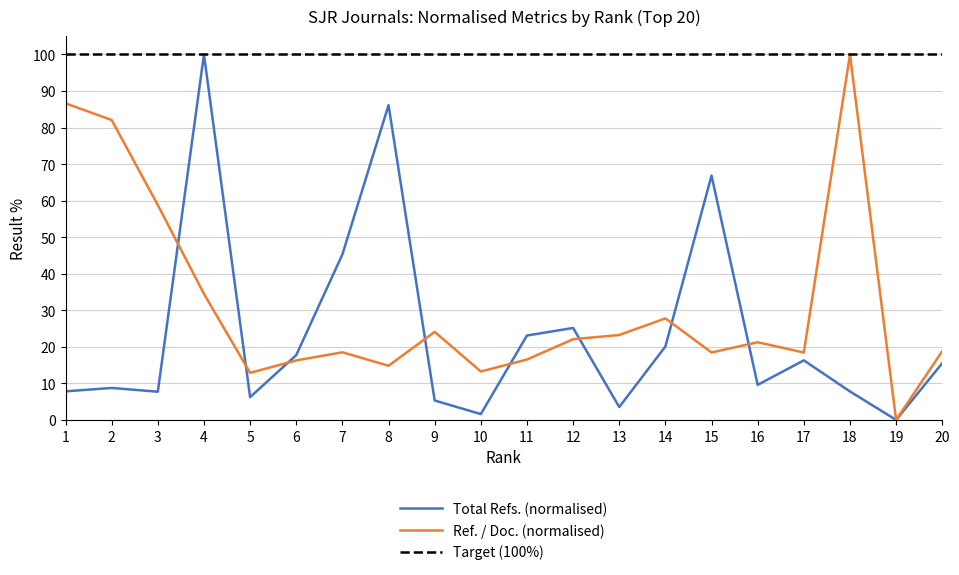

True or false: Ref. / Doc. and Total Refs. cross at least once.

True